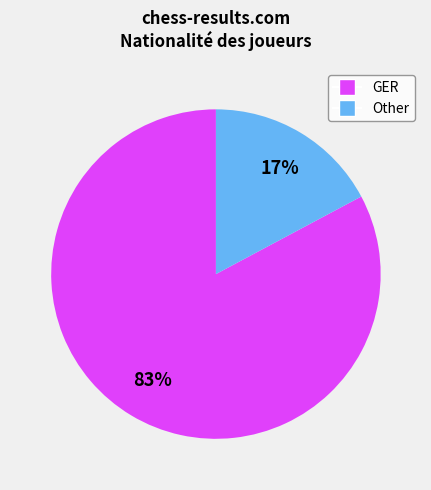

Is Other the majority of the pie?

No